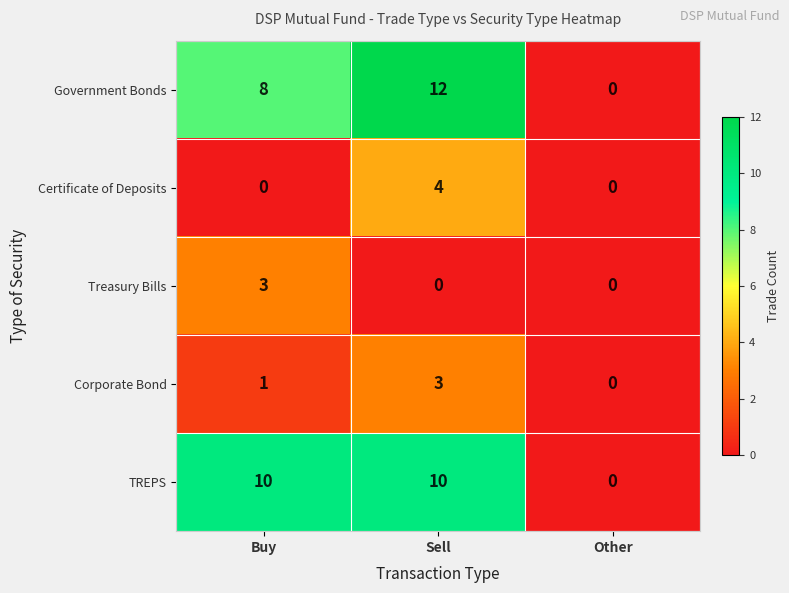

What is the difference between the maximum and minimum values in the TREPS series?

10